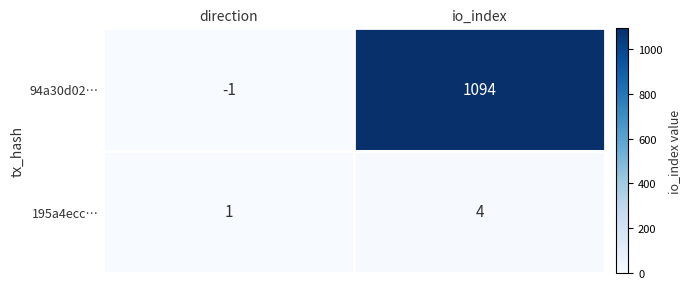

At io_index, list the series in order from largest to smallest.

94a30d02…, 195a4ecc…